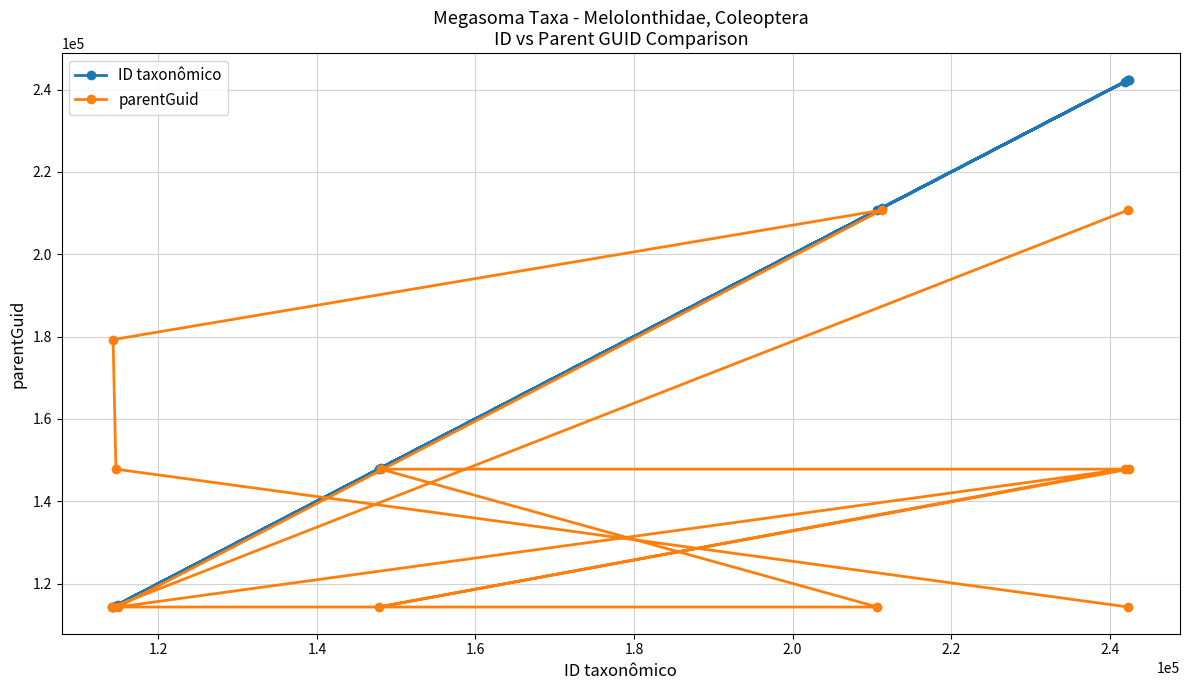

How many times do ID taxonômico and parentGuid cross each other?

4